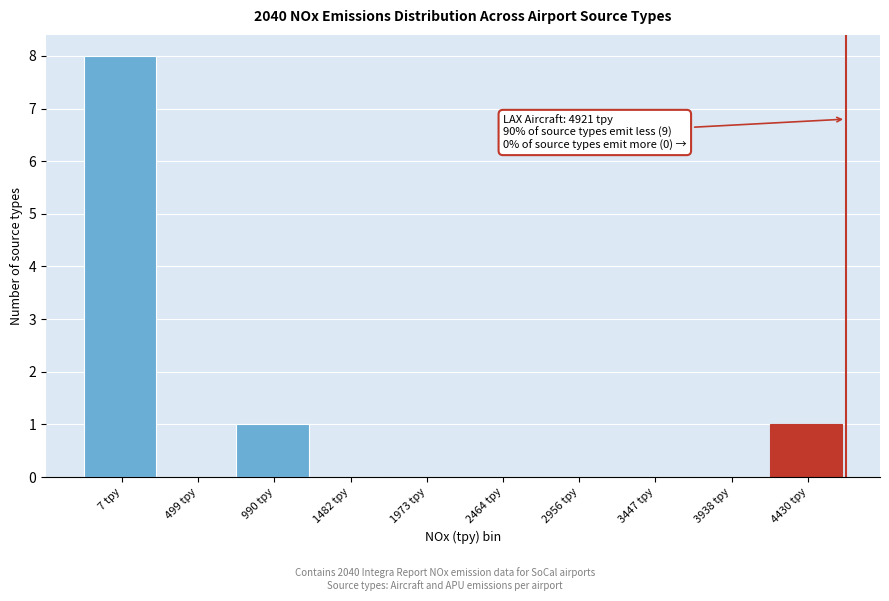

Reading right to left, transcribe all the data shown in this chart.

4430 tpy=1	3938 tpy=0	3447 tpy=0	2956 tpy=0	2464 tpy=0	1973 tpy=0	1482 tpy=0	990 tpy=1	499 tpy=0	7 tpy=8